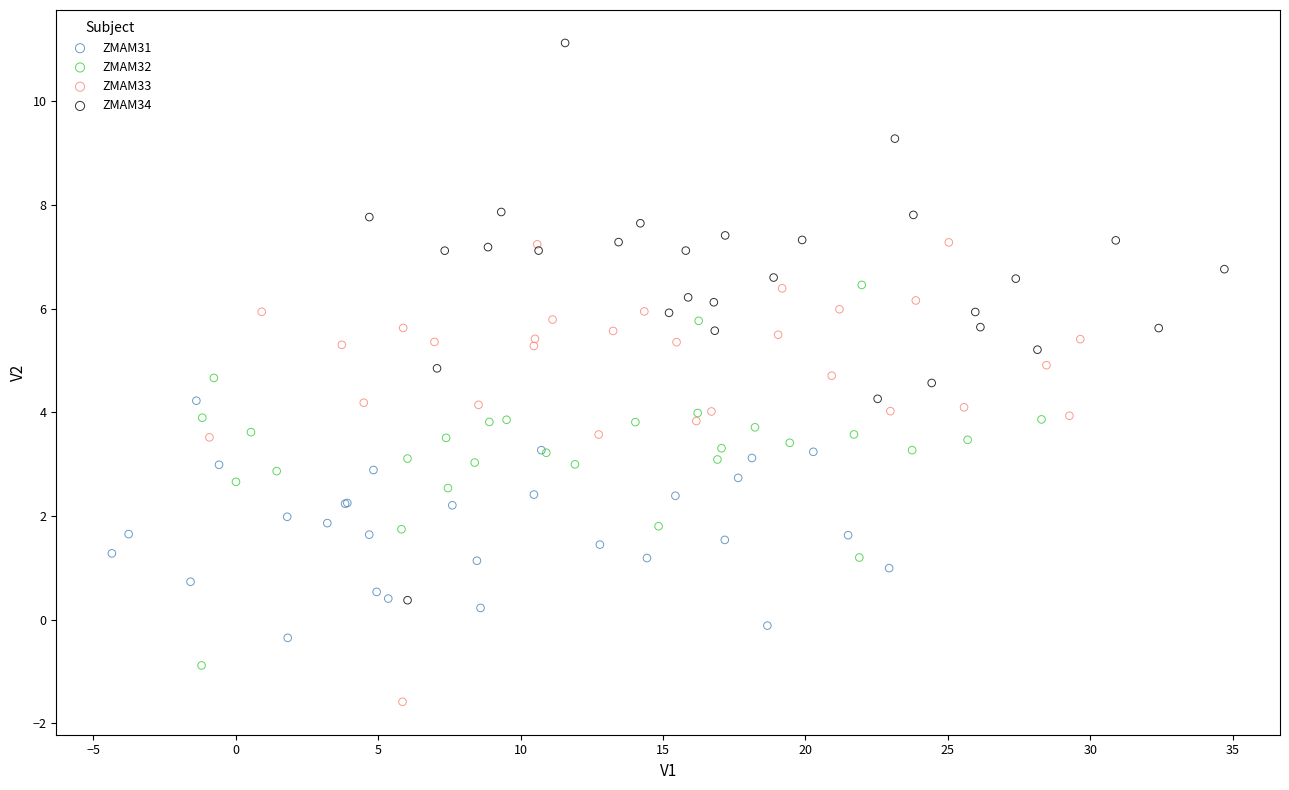

Which series reaches the maximum Y coordinate?

ZMAM34